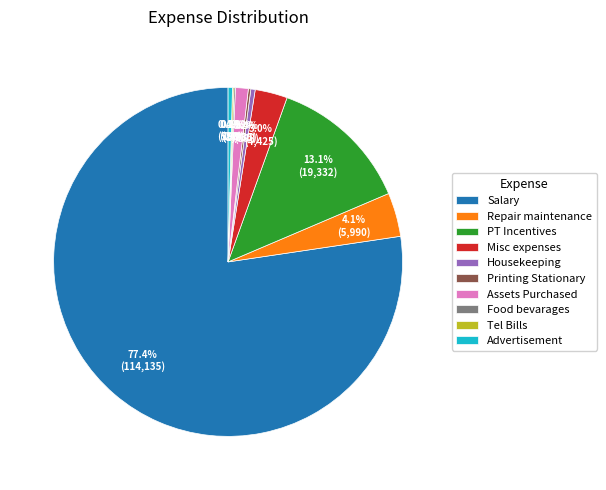

Which category has the biggest portion of the pie?

Salary